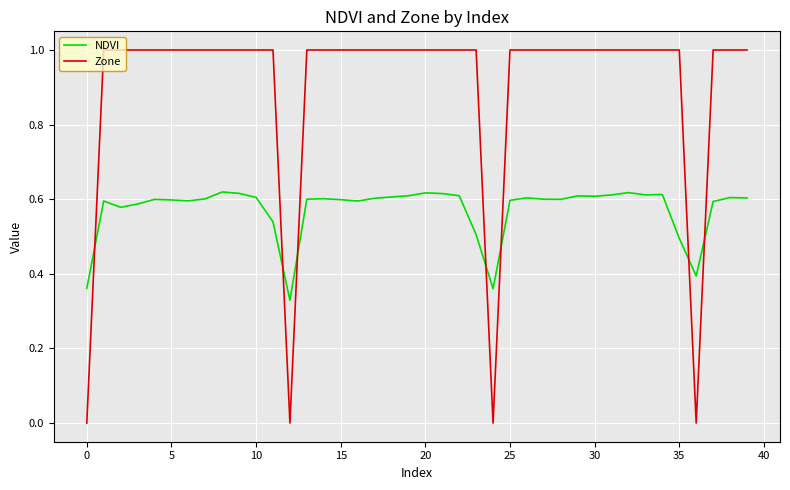

At how many categories does at least one series exceed 0?

40